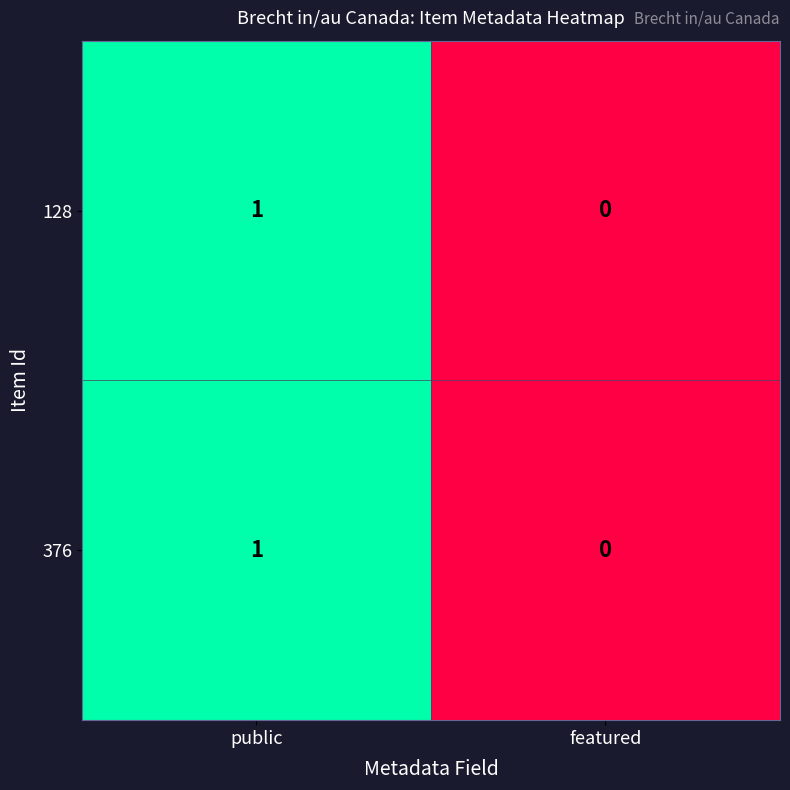

Which label corresponds to the smallest value in the chart?

featured